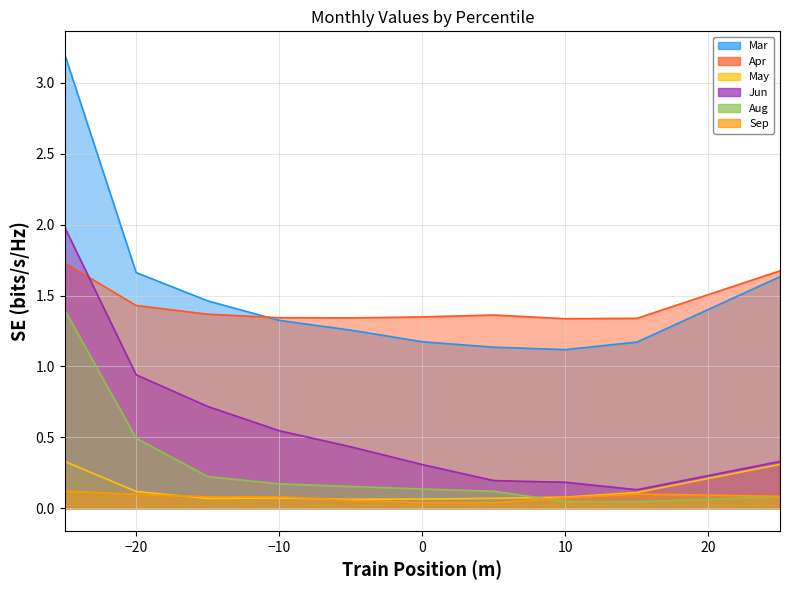

How many distinct data groups are displayed?

6